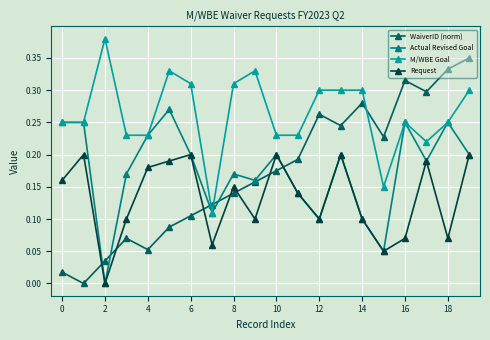

At how many categories does at least one series exceed 0?

20